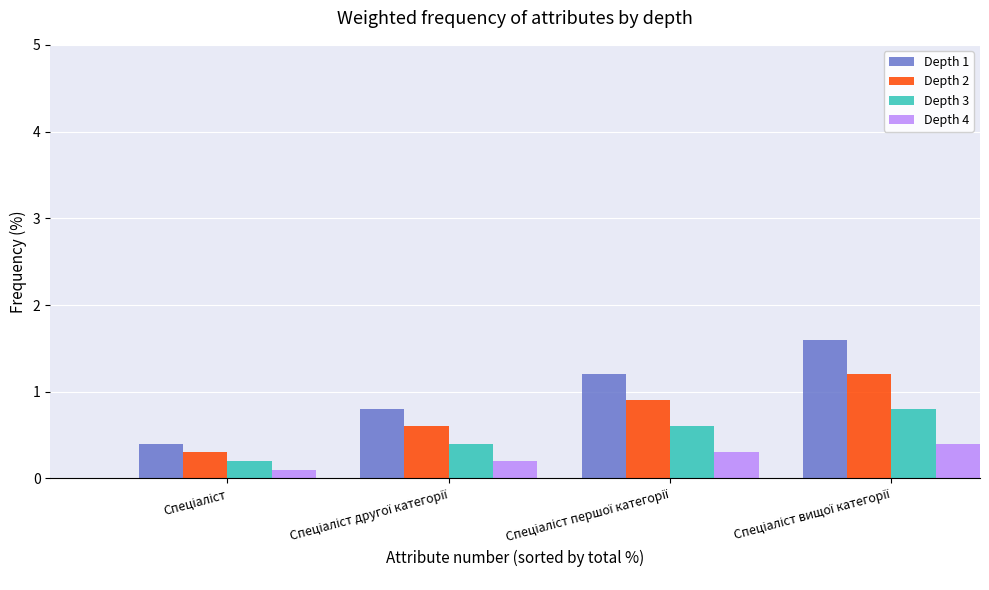

How many Depth 4 values are between 0 and 1?

4